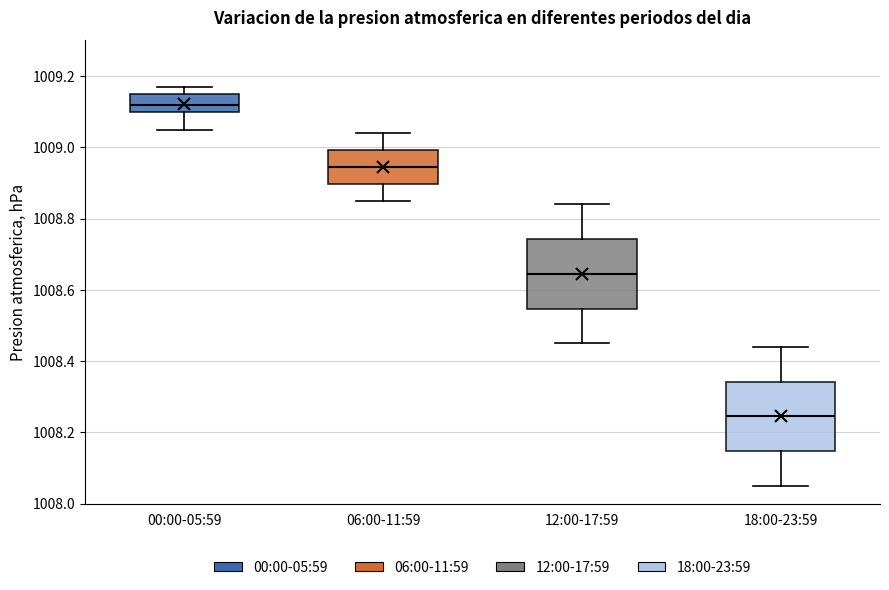

Reading left to right, read every box against the y-axis: the position of its median line, the range the box covers, and the ends of its whiskers. The values are not printed on the chart, so give them approximately, as read against the axis.

00:00-05:59: median 1009.12, box 1009.10 to 1009.16, whiskers 1009.06 to 1009.18
06:00-11:59: median 1008.94, box 1008.90 to 1009.00, whiskers 1008.86 to 1009.04
12:00-17:59: median 1008.64, box 1008.54 to 1008.74, whiskers 1008.46 to 1008.84
18:00-23:59: median 1008.24, box 1008.14 to 1008.34, whiskers 1008.06 to 1008.44